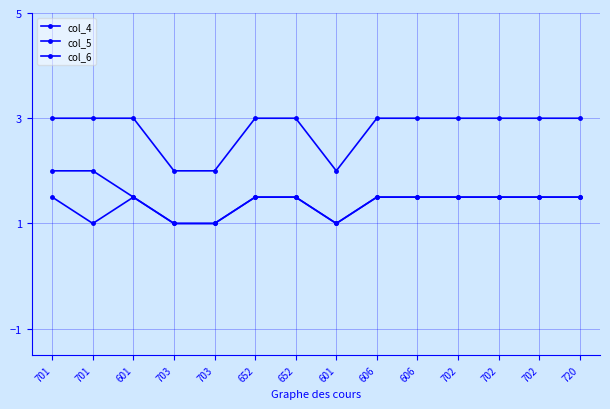

True or false: col_6 has a value of 2.0 at 703.

True